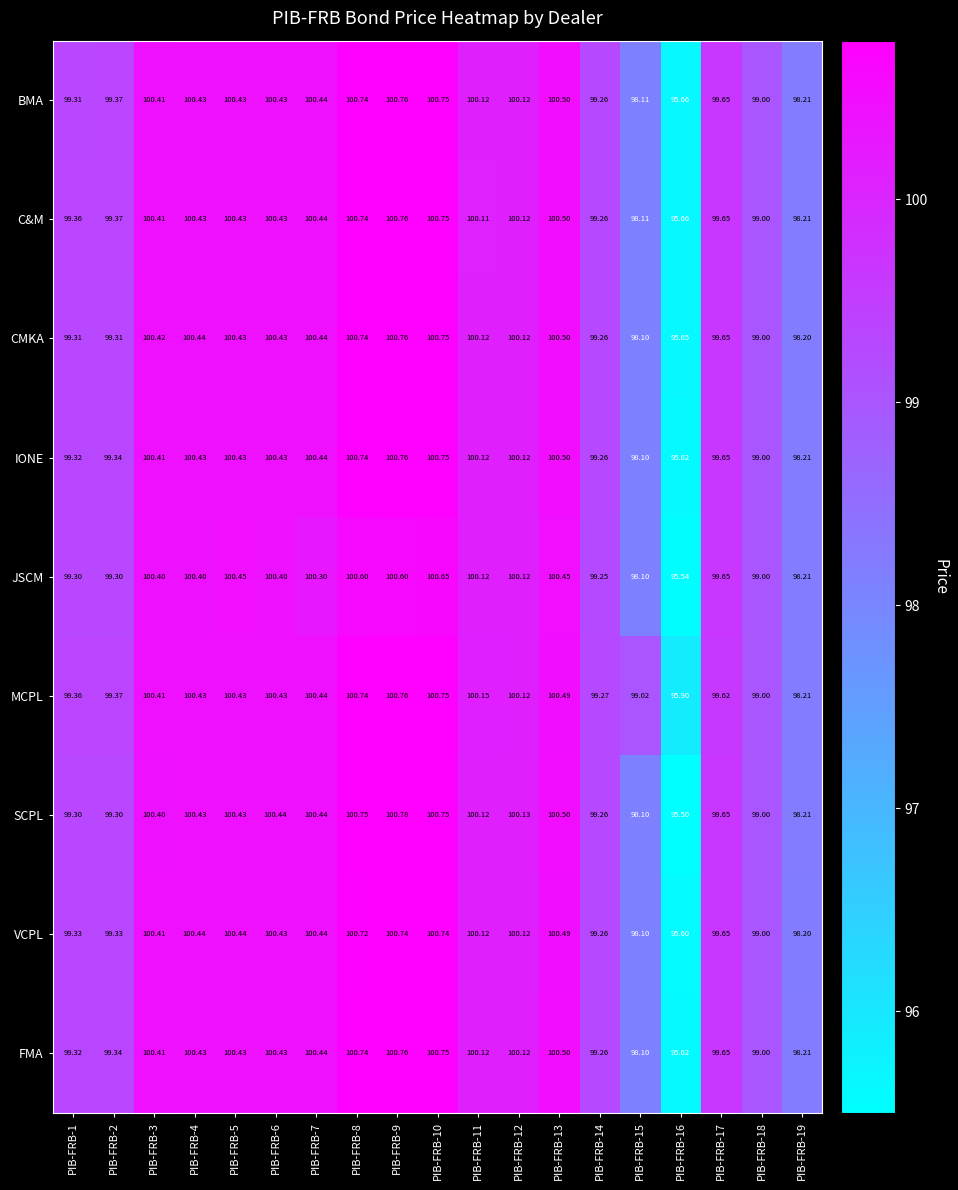

Which series has the largest range (max minus min)?

SCPL